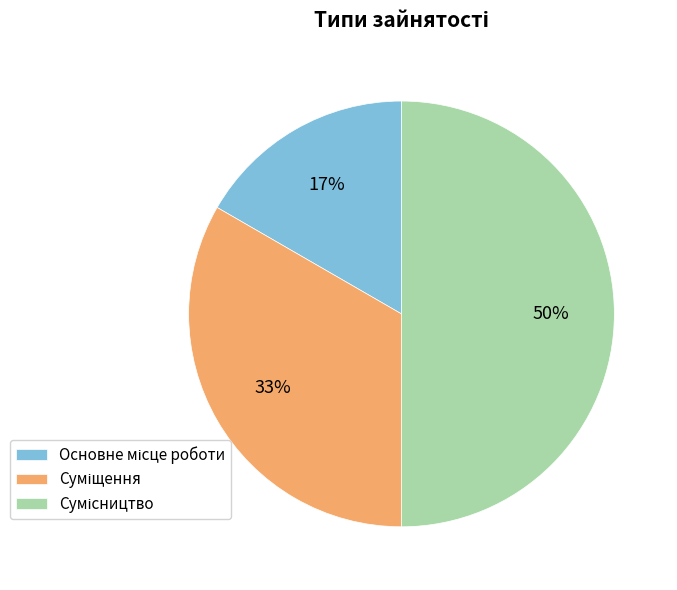

To the nearest percent, what is the average slice percentage?

33%